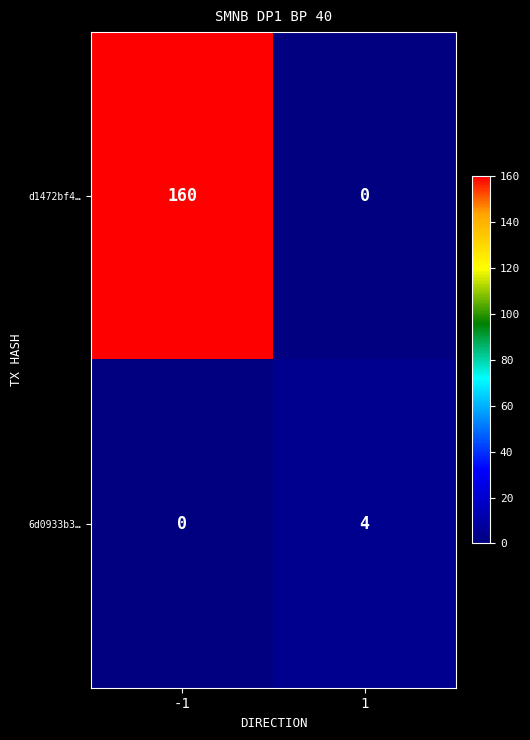

Reading left to right, transcribe all the data shown in this chart.

d1472bf4…: 160	0
6d0933b3…: 0	4